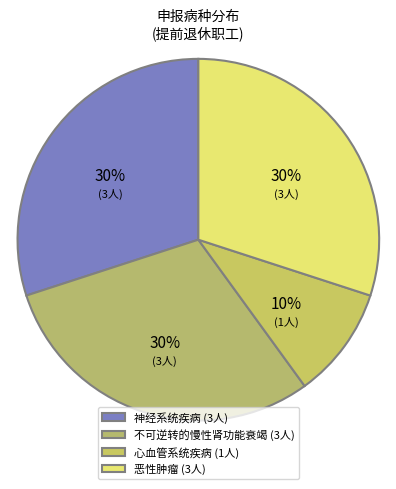

Count the number of slices in the pie.

4